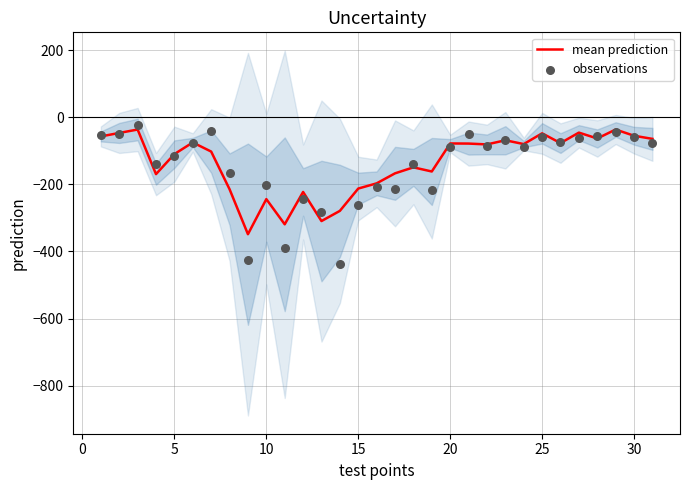

Which series has the largest total across all categories?

mean prediction